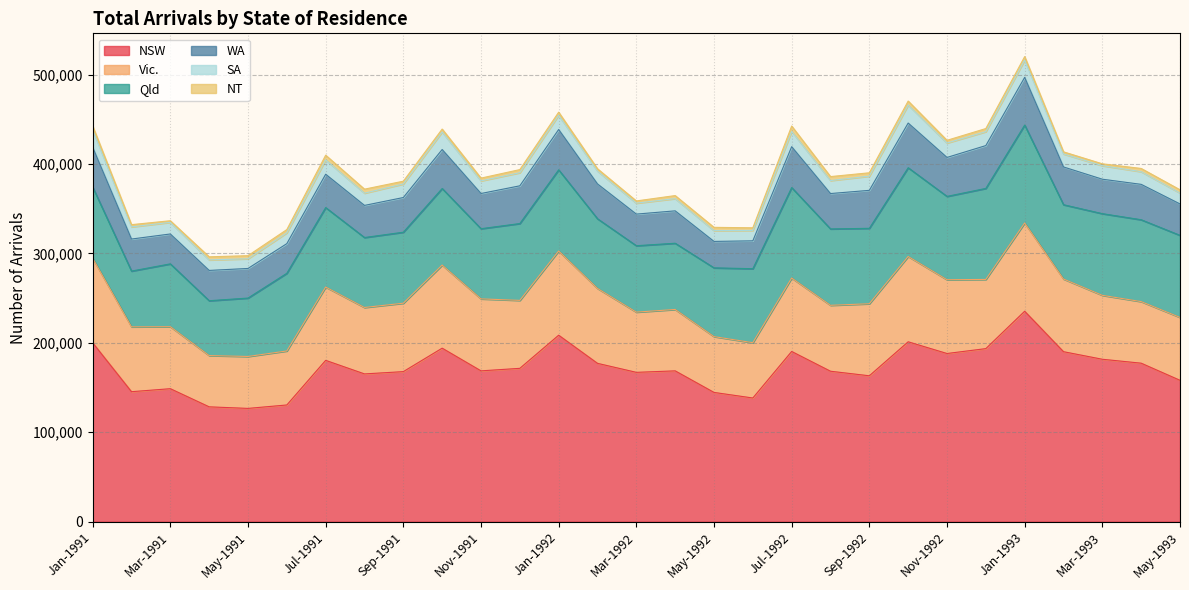

At which category does Vic. reach its first local peak?

Jul-1991